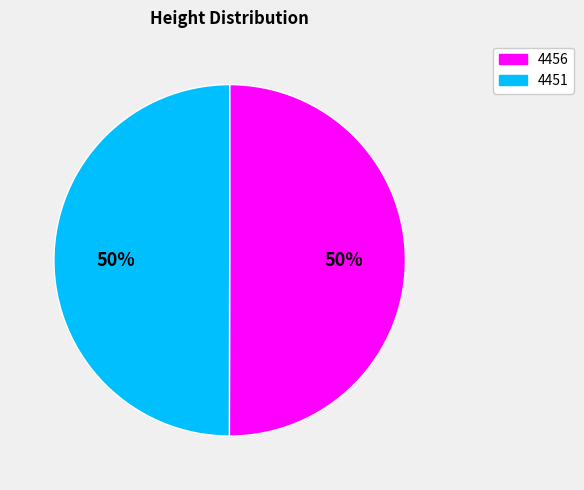

What is the ratio of the value at 4451 to the value at 4456?

1.0